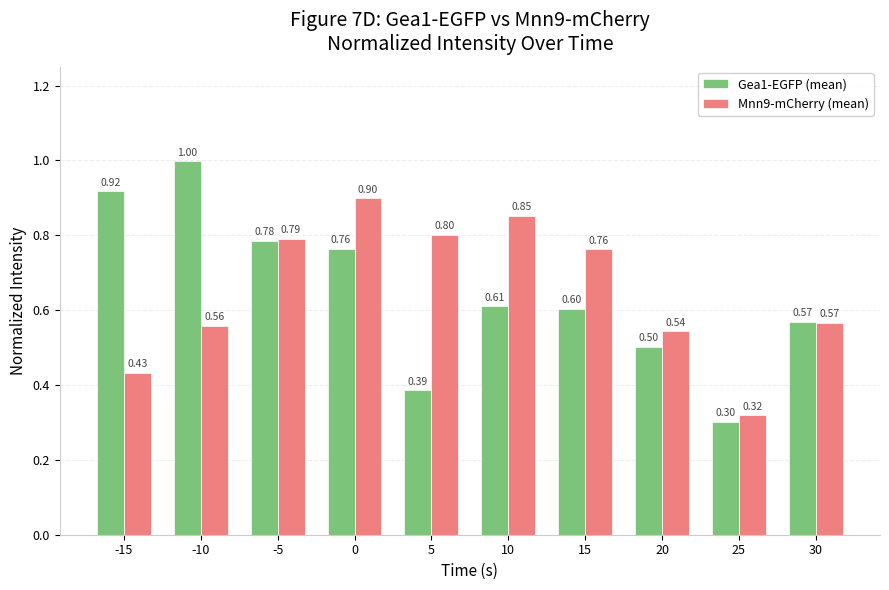

What are all the series names shown in the legend?

Gea1-EGFP (mean), Mnn9-mCherry (mean)